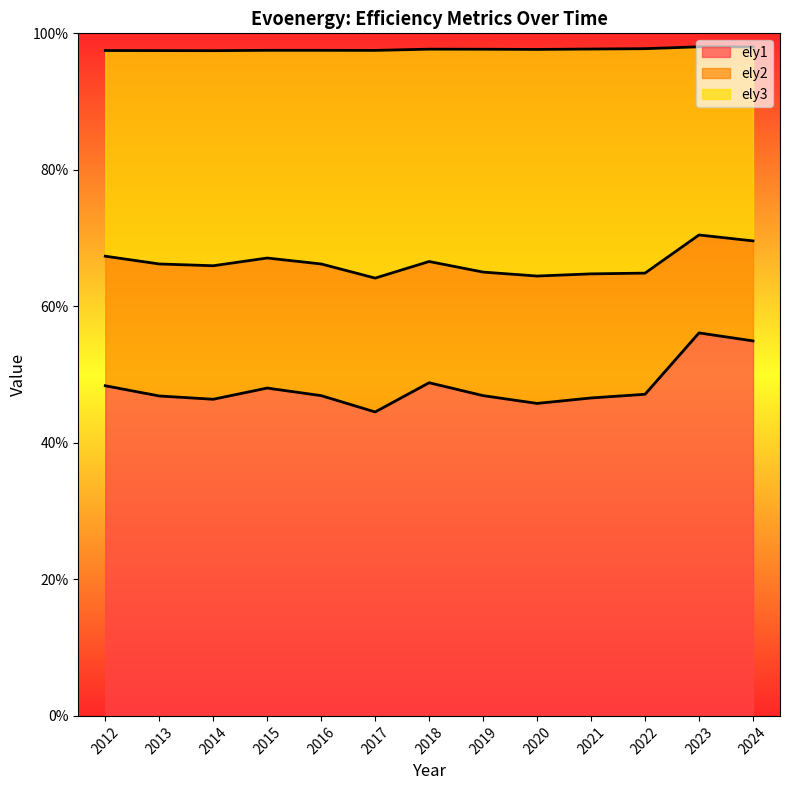

Rank the categories by ely1 value from lowest to highest.

2017, 2020, 2014, 2021, 2013, 2016, 2019, 2022, 2015, 2012, 2018, 2024, 2023